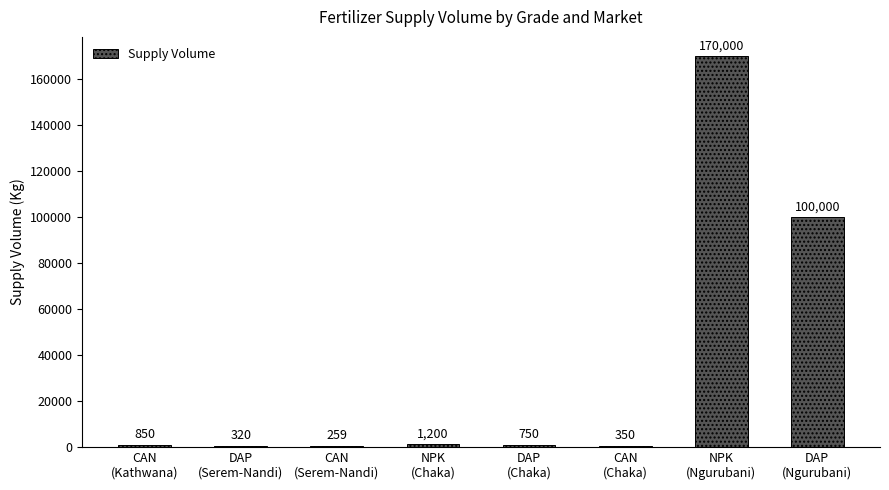

Count the number of categories in the chart.

8